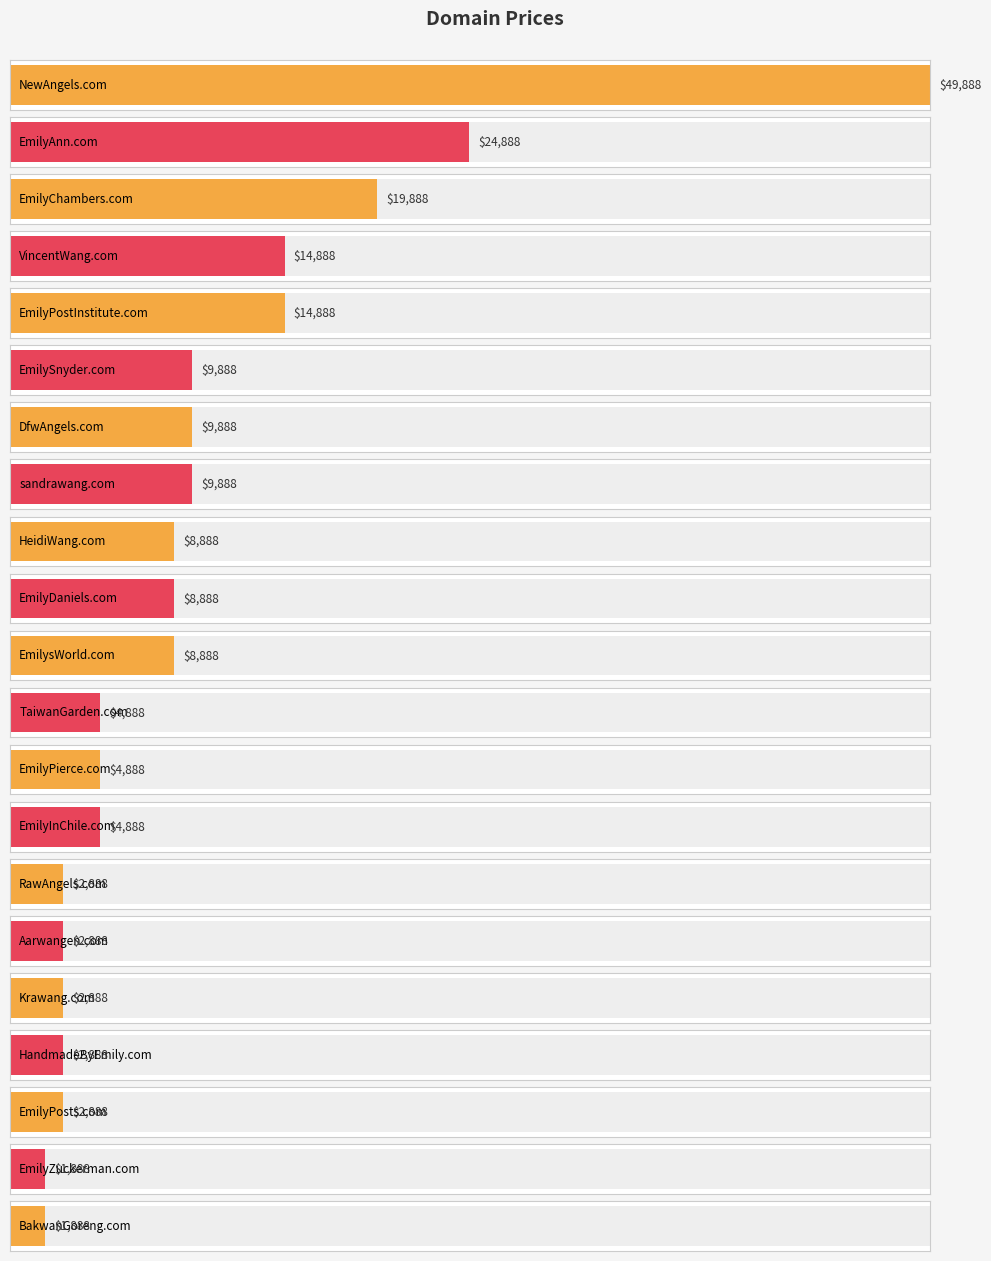

How many series are shown in this chart?

1